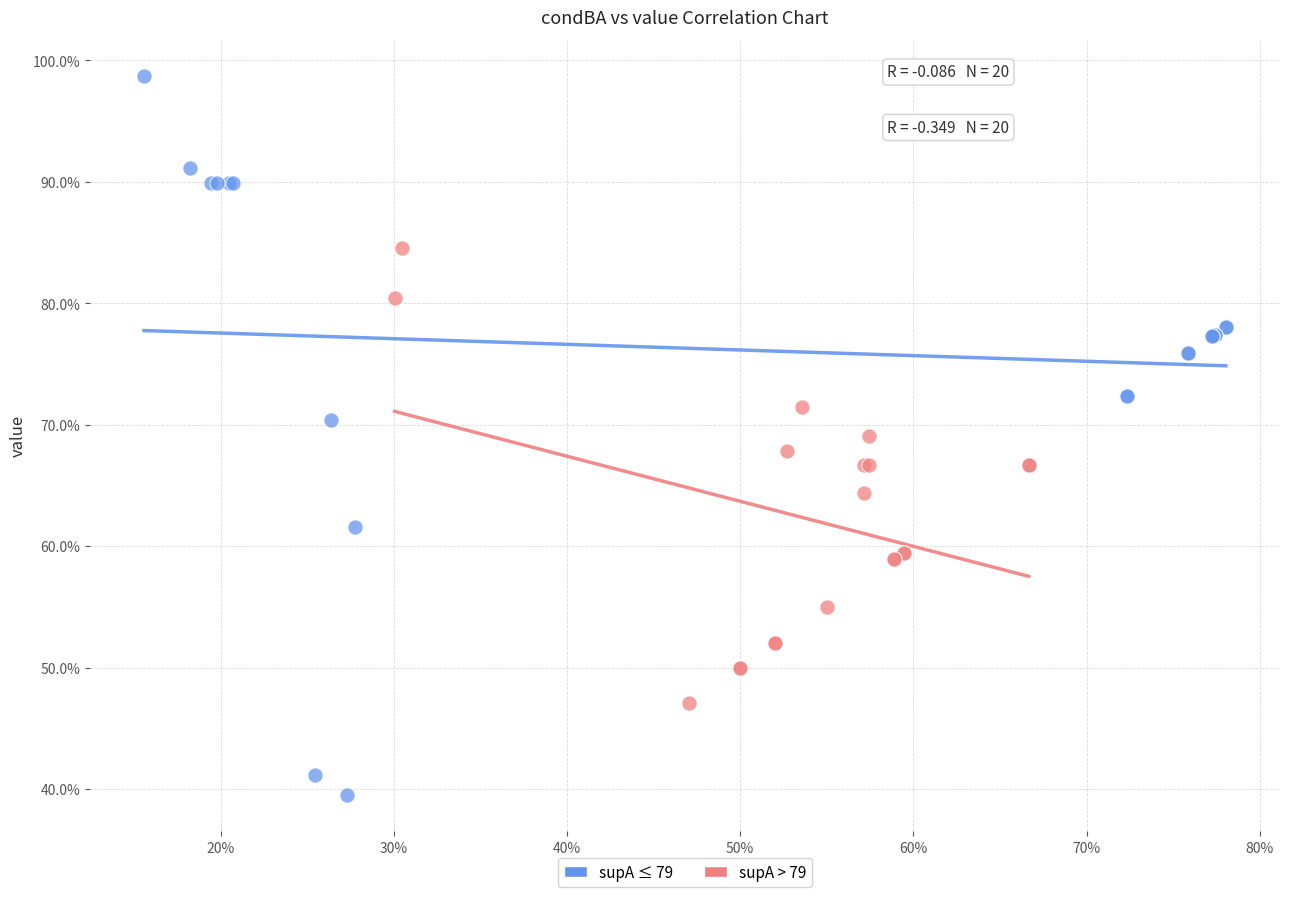

What are all the series names shown in the legend?

supA ≤ 79, supA > 79